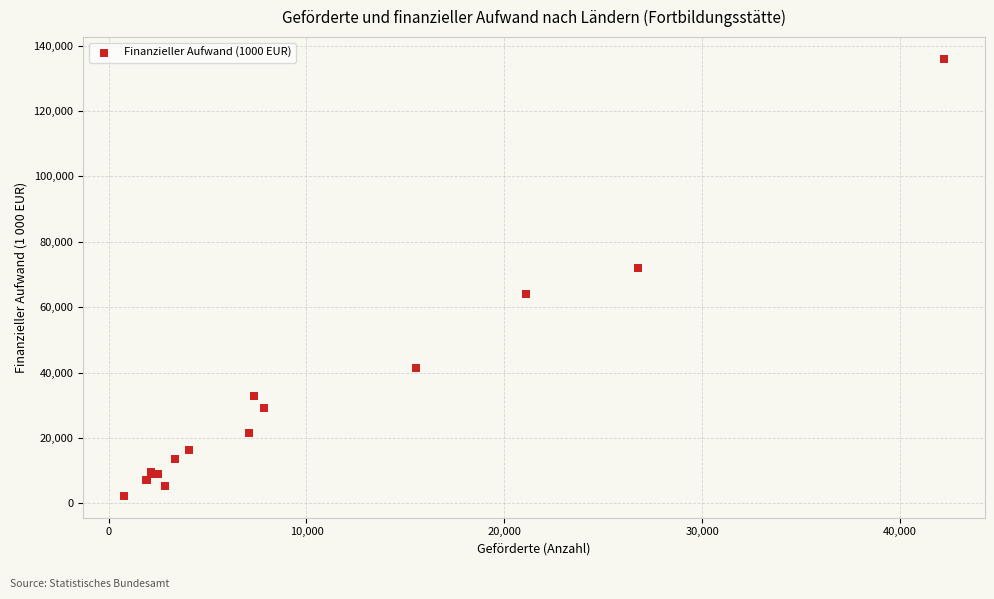

What Y value in the scatter plot is closest to 69105?

72064